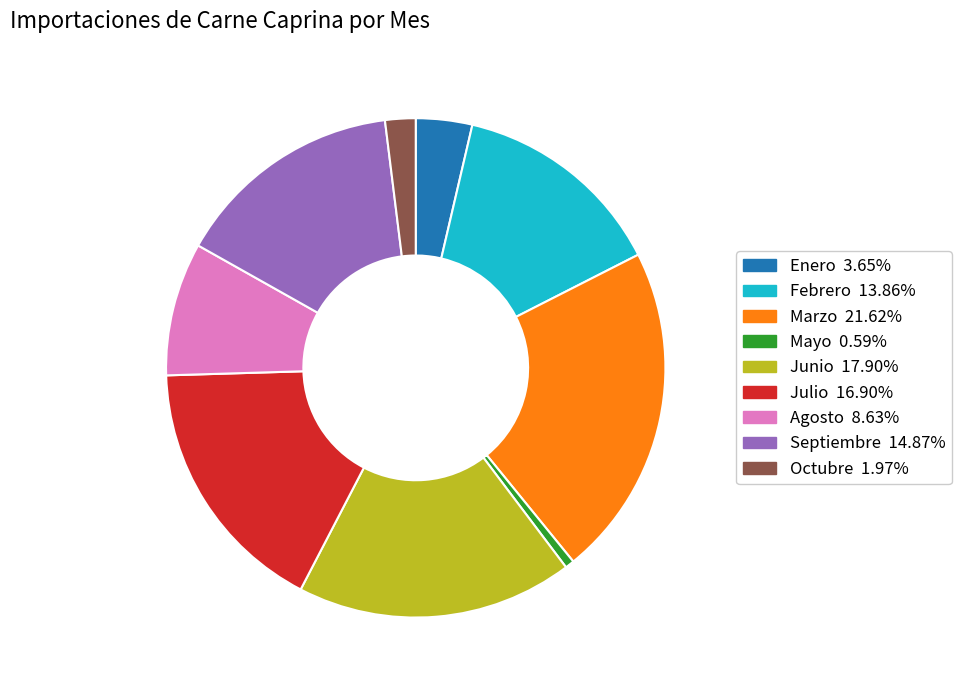

Does Octubre account for over 50% of the chart?

No